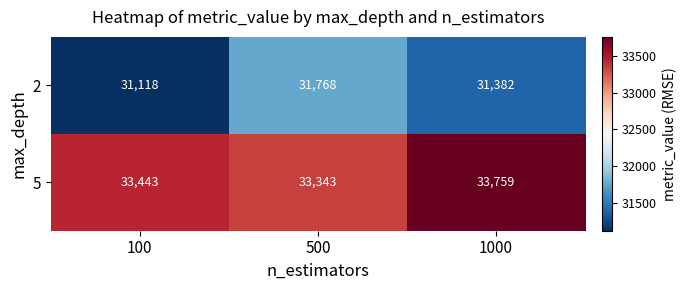

Where does the 2 series first go above 31382?

500